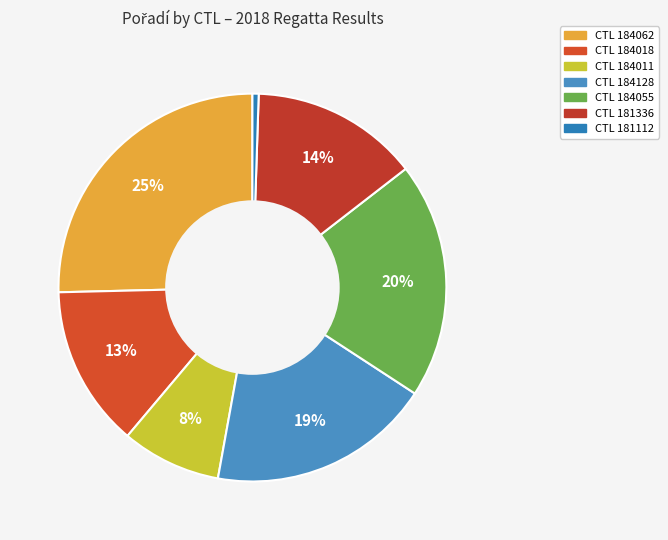

Does any single category account for the majority?

No